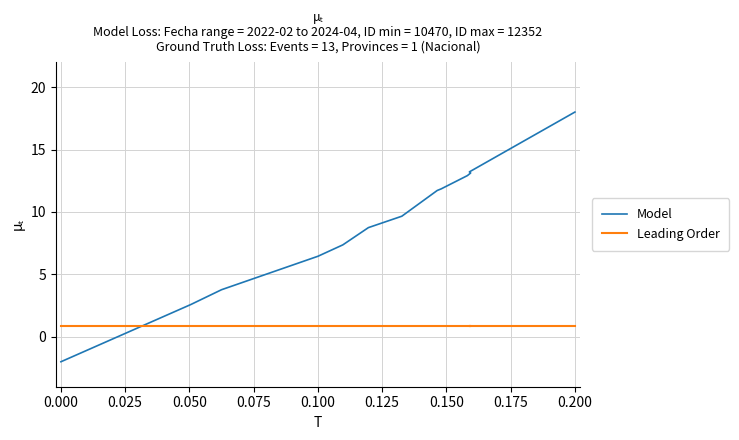

How many negative values does the Model series have?

1